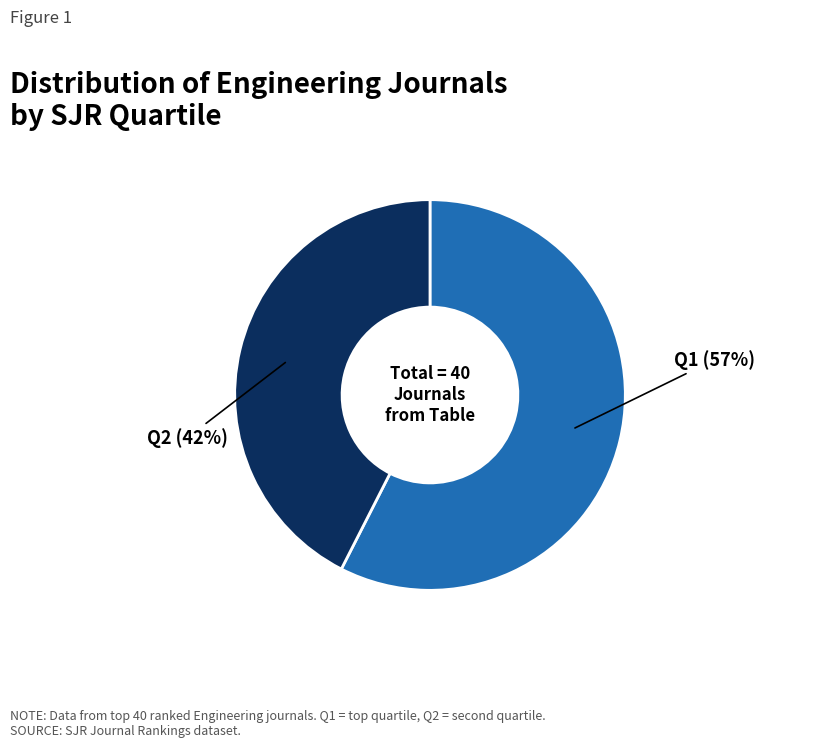

Does any single category account for the majority?

Yes